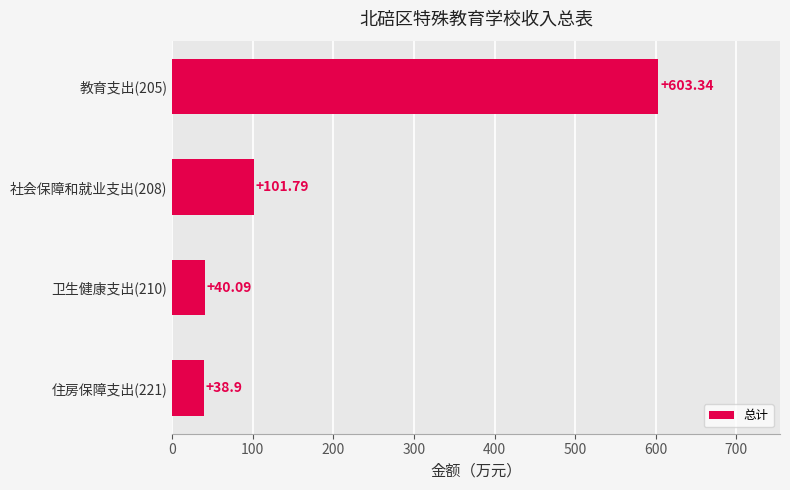

Rank the categories by value from highest to lowest.

教育支出(205), 社会保障和就业支出(208), 卫生健康支出(210), 住房保障支出(221)